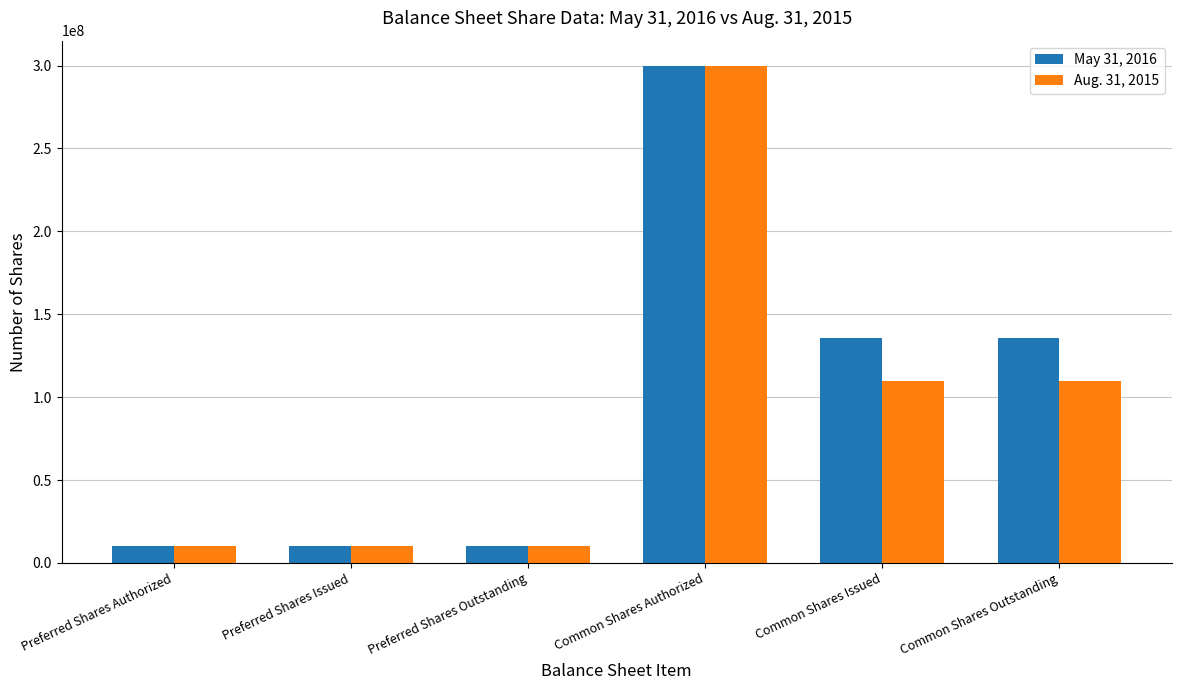

At which category is the sum across all series the highest?

Common Shares Authorized